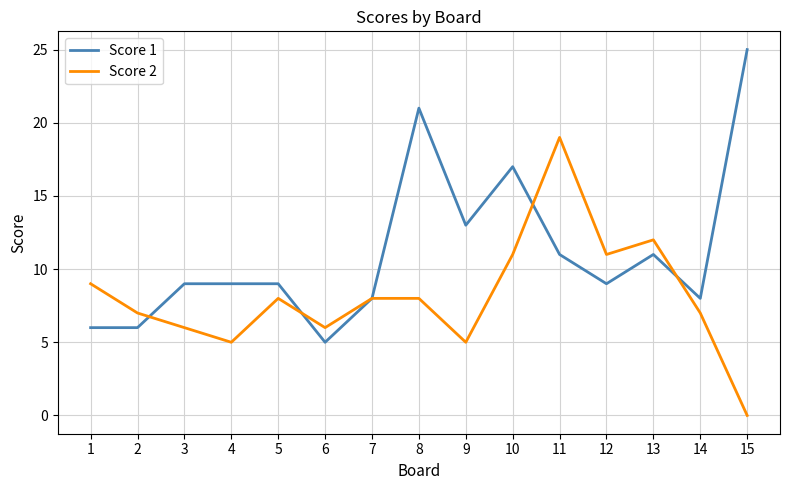

What is the difference between the maximum and second lowest values in the Score 1 series?

19